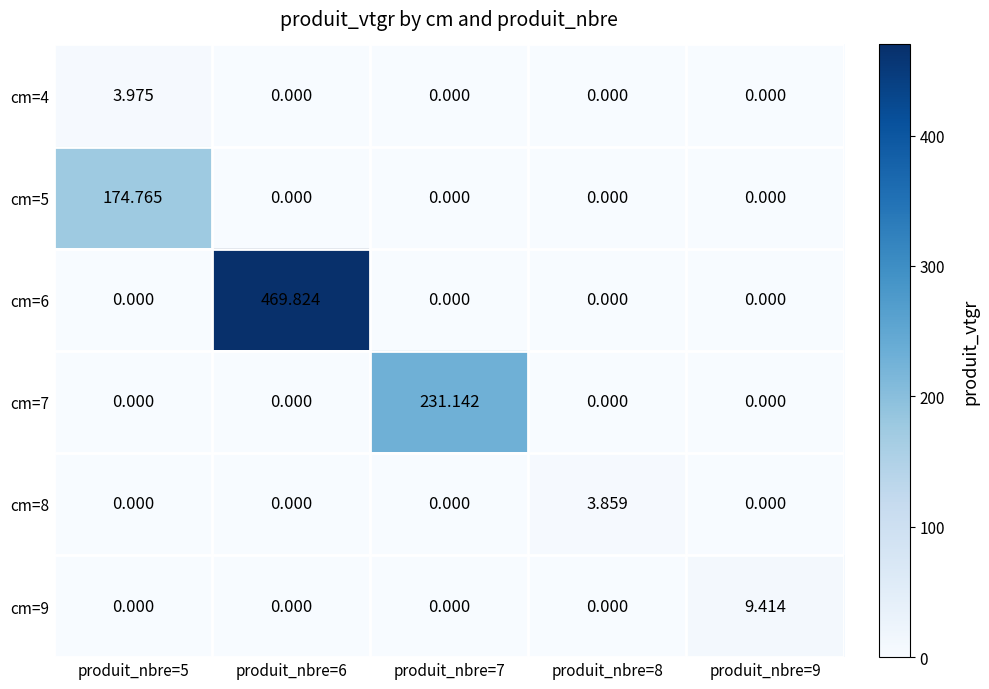

Reading left to right, transcribe all the data shown in this chart.

cm=4: produit_nbre=5=4.0	produit_nbre=6=0.0	produit_nbre=7=0.0	produit_nbre=8=0.0	produit_nbre=9=0.0
cm=5: produit_nbre=5=174.8	produit_nbre=6=0.0	produit_nbre=7=0.0	produit_nbre=8=0.0	produit_nbre=9=0.0
cm=6: produit_nbre=5=0.0	produit_nbre=6=469.8	produit_nbre=7=0.0	produit_nbre=8=0.0	produit_nbre=9=0.0
cm=7: produit_nbre=5=0.0	produit_nbre=6=0.0	produit_nbre=7=231.1	produit_nbre=8=0.0	produit_nbre=9=0.0
cm=8: produit_nbre=5=0.0	produit_nbre=6=0.0	produit_nbre=7=0.0	produit_nbre=8=3.9	produit_nbre=9=0.0
cm=9: produit_nbre=5=0.0	produit_nbre=6=0.0	produit_nbre=7=0.0	produit_nbre=8=0.0	produit_nbre=9=9.4